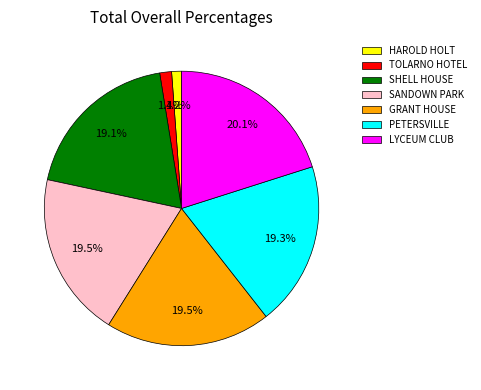

Which slice is the largest?

LYCEUM CLUB